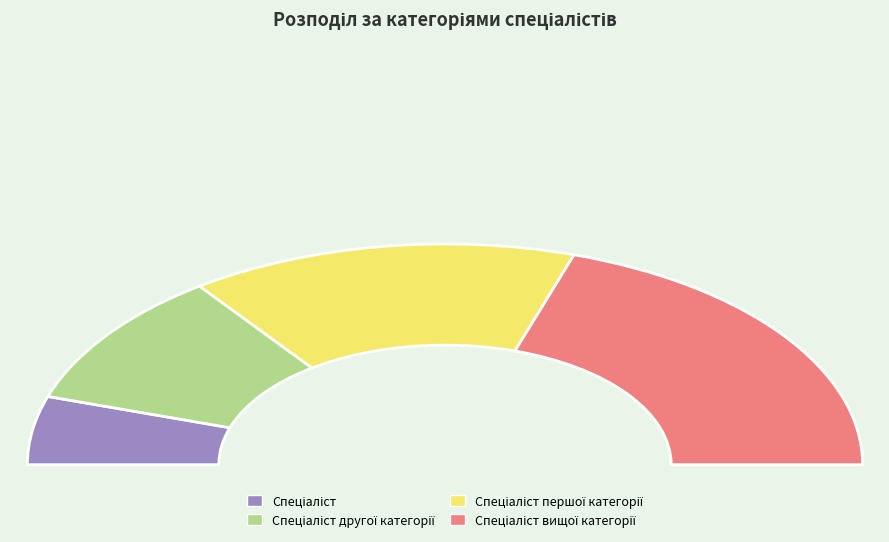

To the nearest percent, what is the difference between the largest and smallest slice percentages?

30%